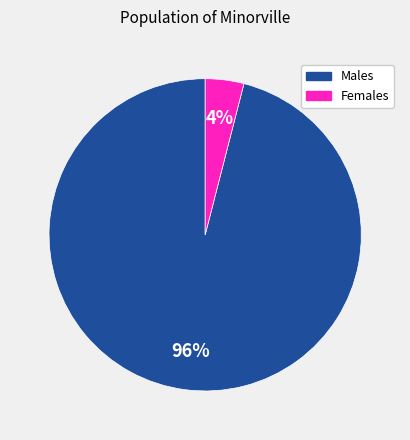

To the nearest percent, what is the average slice percentage?

50%